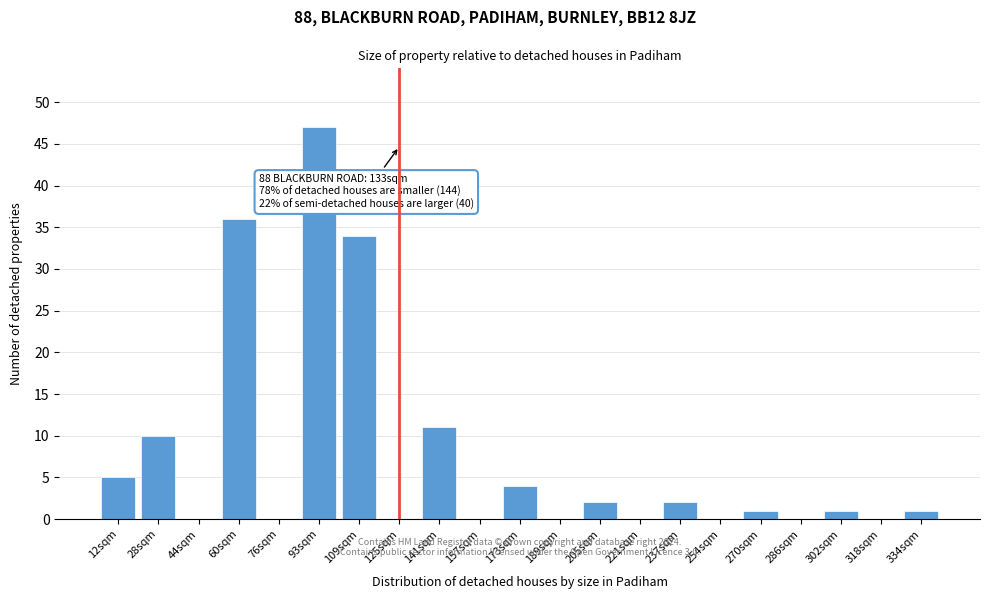

Reading left to right, what are all the values shown in this chart?

12sqm=5	28sqm=10	44sqm=0	60sqm=36	76sqm=0	93sqm=47	109sqm=34	125sqm=0	141sqm=11	157sqm=0	173sqm=4	189sqm=0	205sqm=2	221sqm=0	237sqm=2	254sqm=0	270sqm=1	286sqm=0	302sqm=1	318sqm=0	334sqm=1